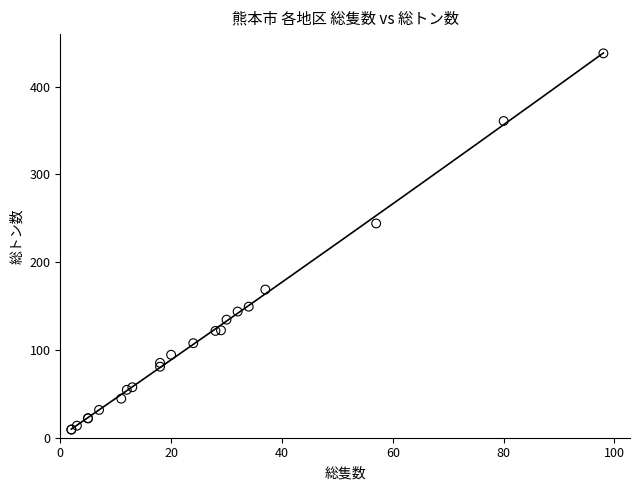

What Y value in the scatter plot is closest to 223?

244.1